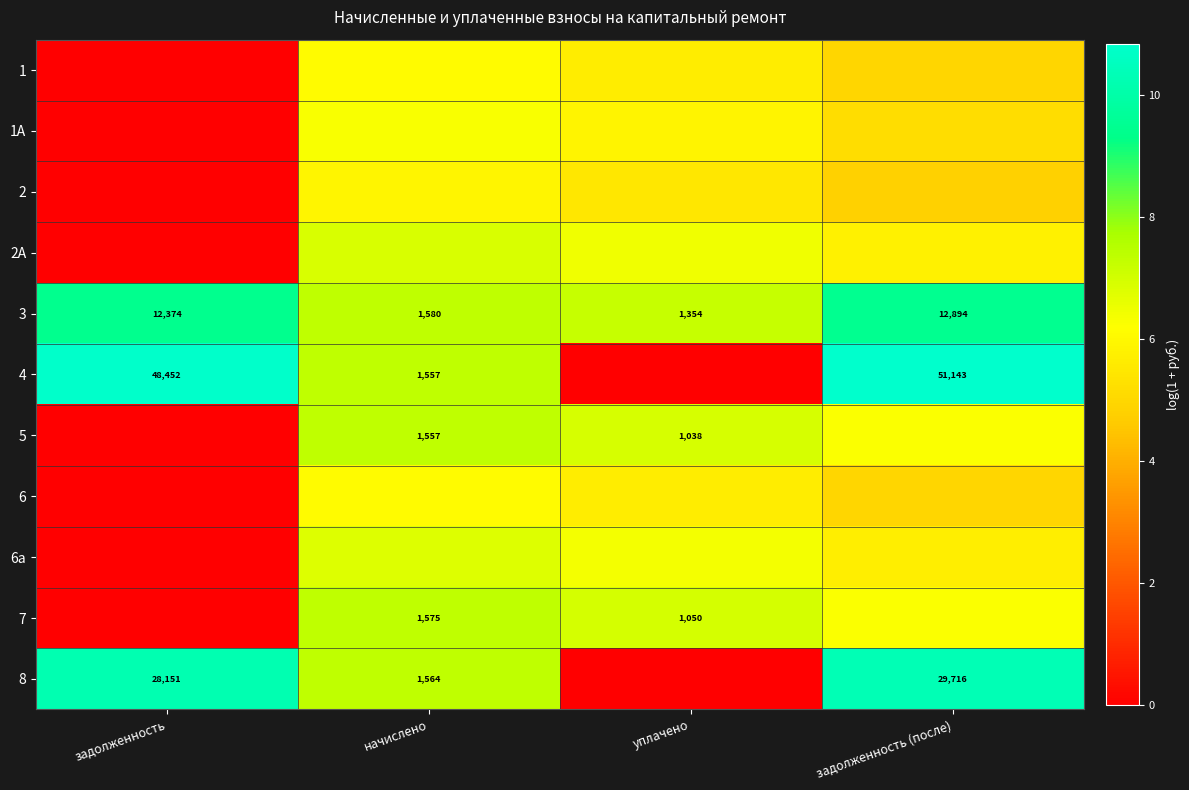

How many values in the 4 series are below 10?

2